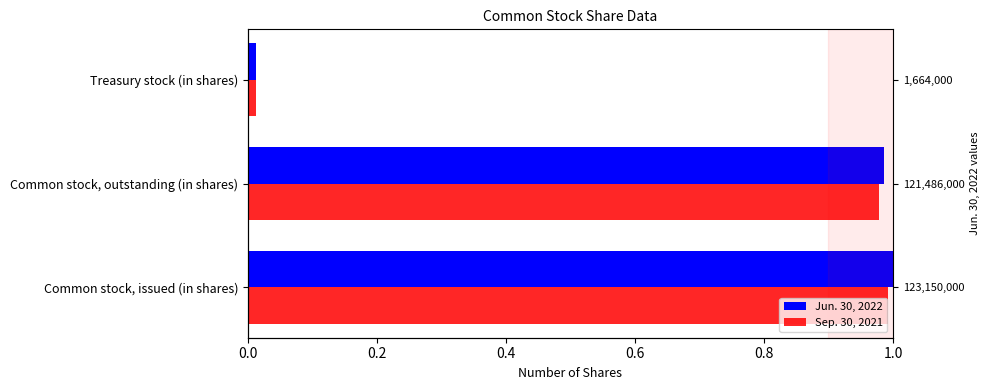

Reading left to right, extract all data points from this chart.

Jun. 30, 2022: 1.0	1.0	0.0
Sep. 30, 2021: 1.0	1.0	0.0